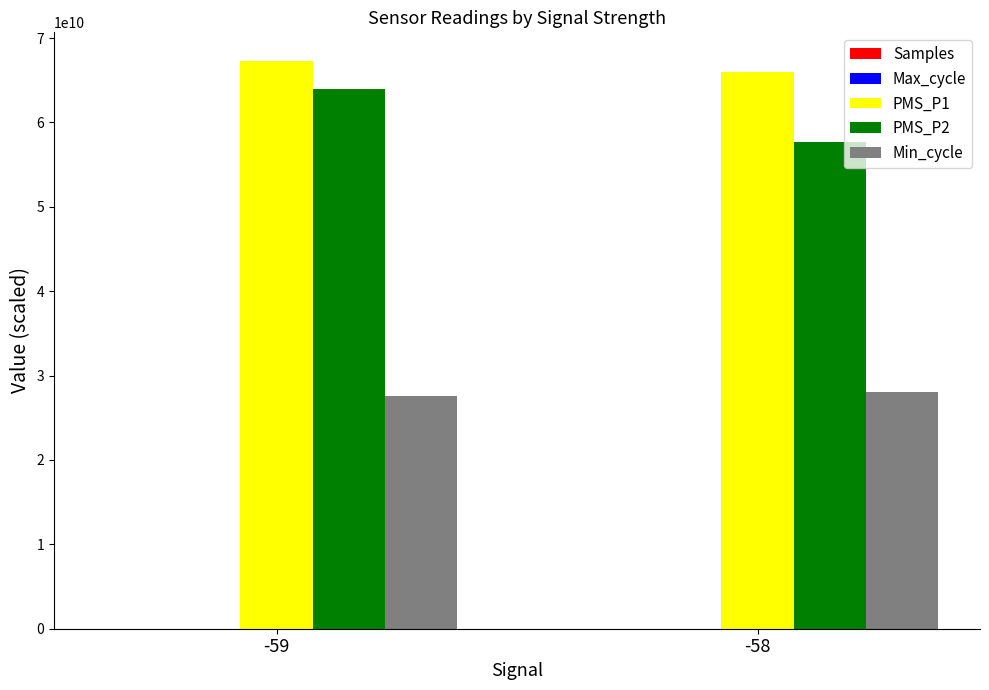

Is it true that Min_cycle equals 14035241895.4 at -58?

False